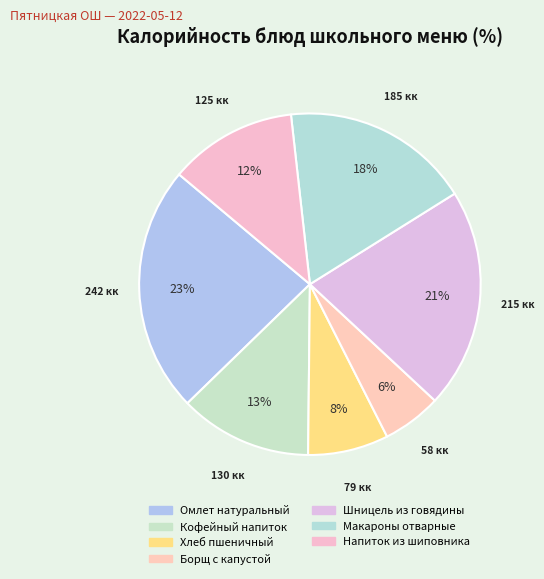

How many segments does this pie chart have?

7